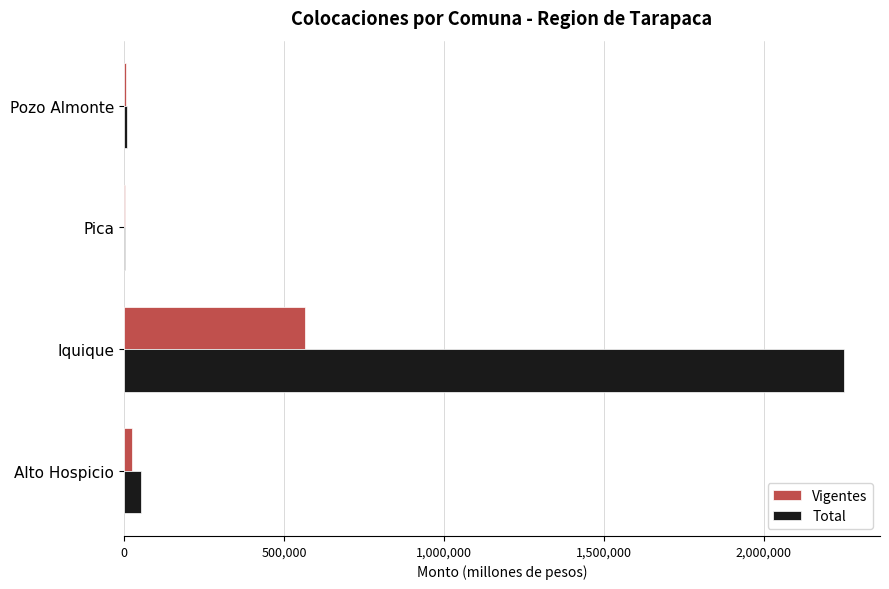

Which series has the largest total across all categories?

Total